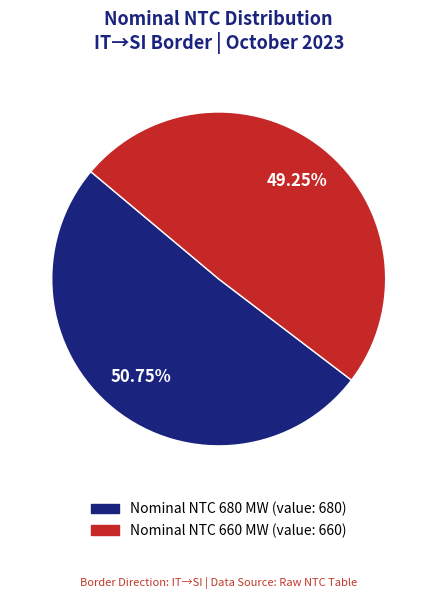

Is there any slice that represents more than half of the pie?

Yes